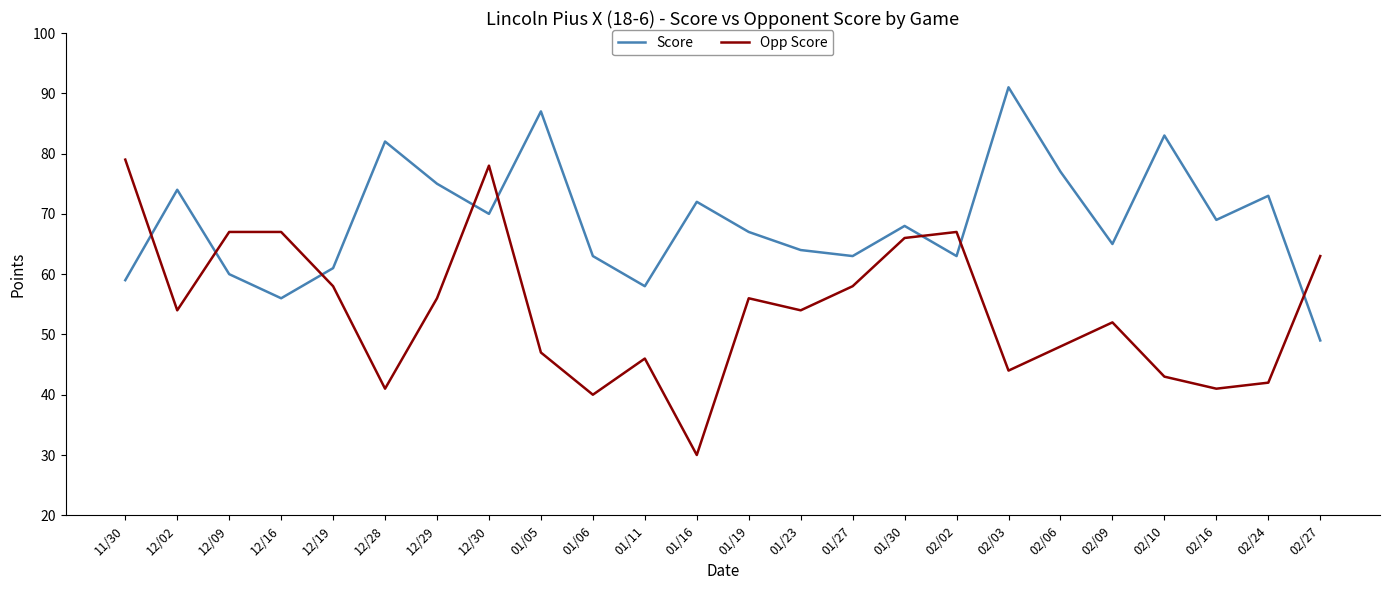

At which category does Score reach its first local valley?

12/16